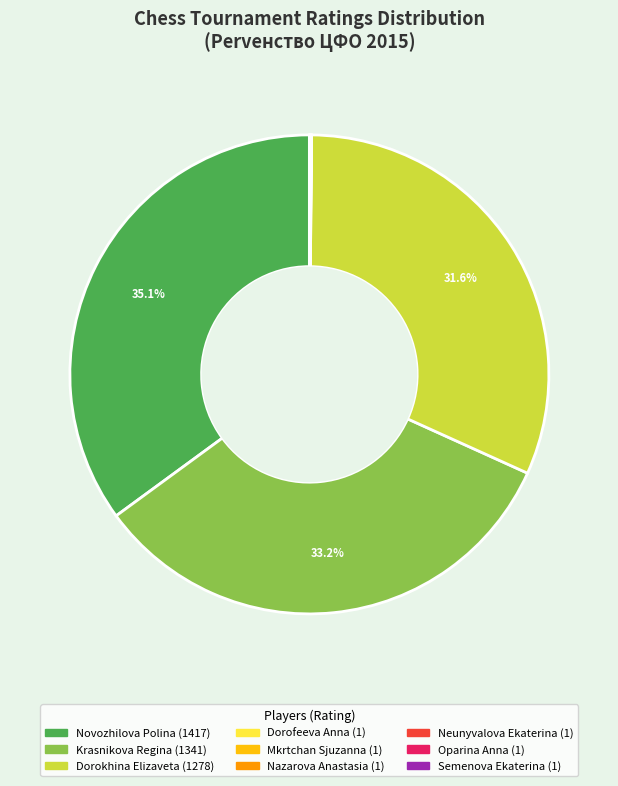

Is there a majority slice in this chart?

No